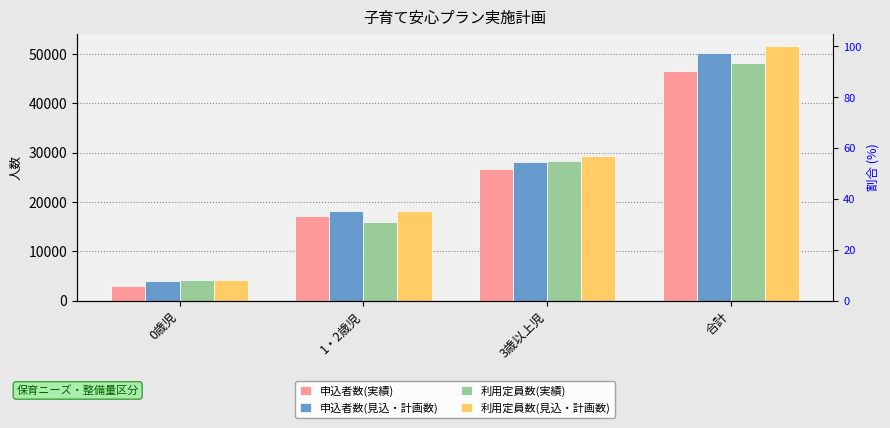

Is it true that 申込者数(見込・計画数) equals 5774 at 0歳児?

False